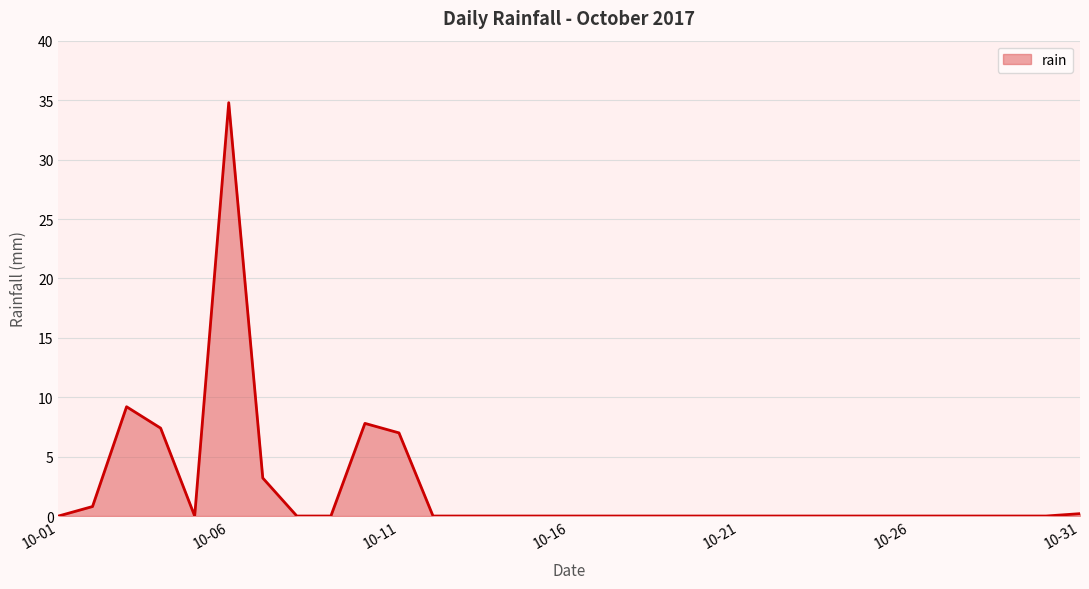

What is the maximum value shown in the chart?

34.8